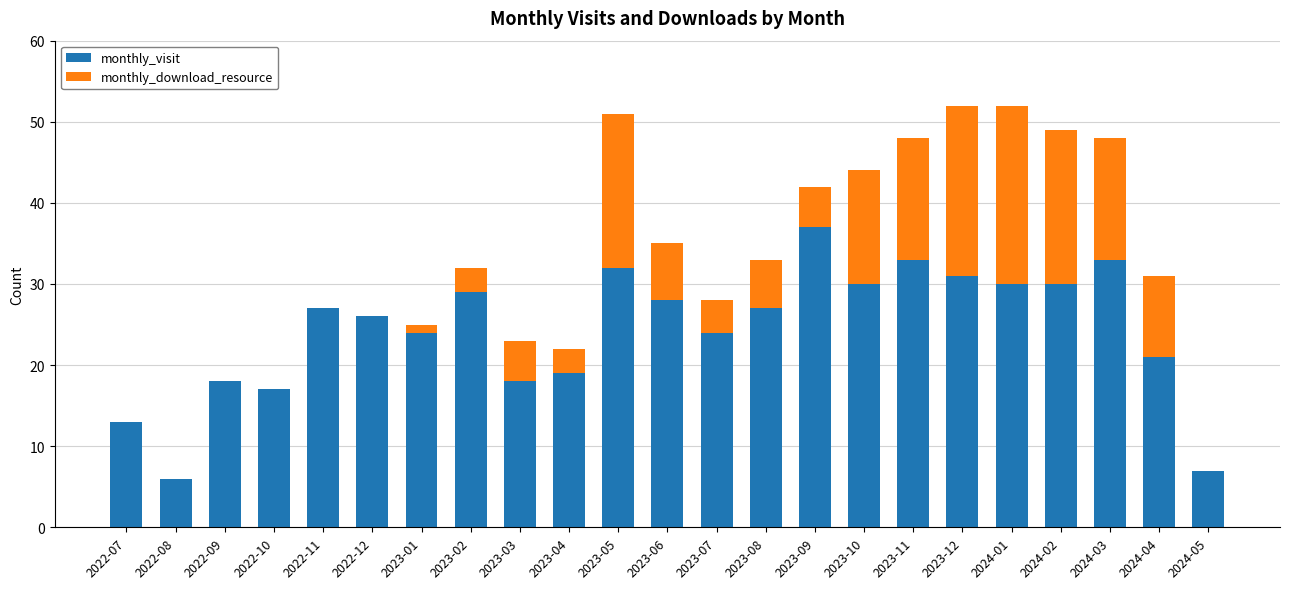

What is the total value across all series at 2023-10?

44